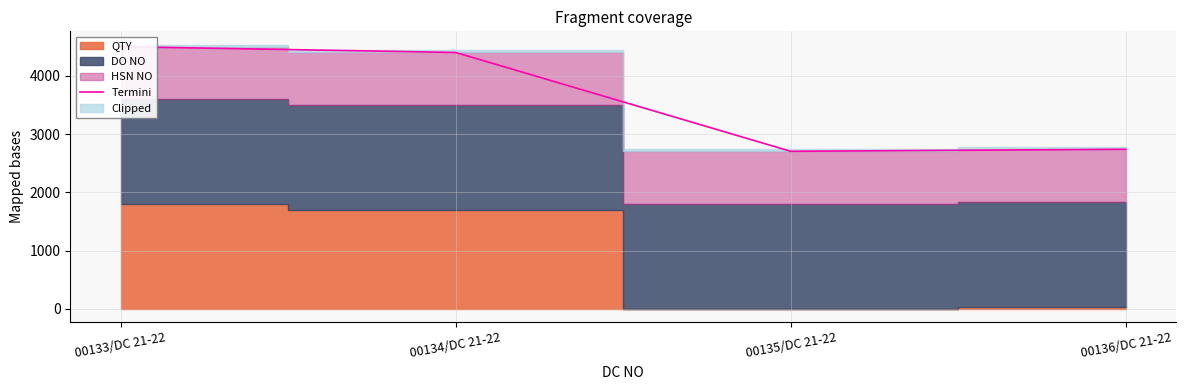

Reading left to right, list all the values displayed in this chart.

00133/DC 21-22=4499.7	00134/DC 21-22=4399.7	00135/DC 21-22=2702.9	00136/DC 21-22=2738.0